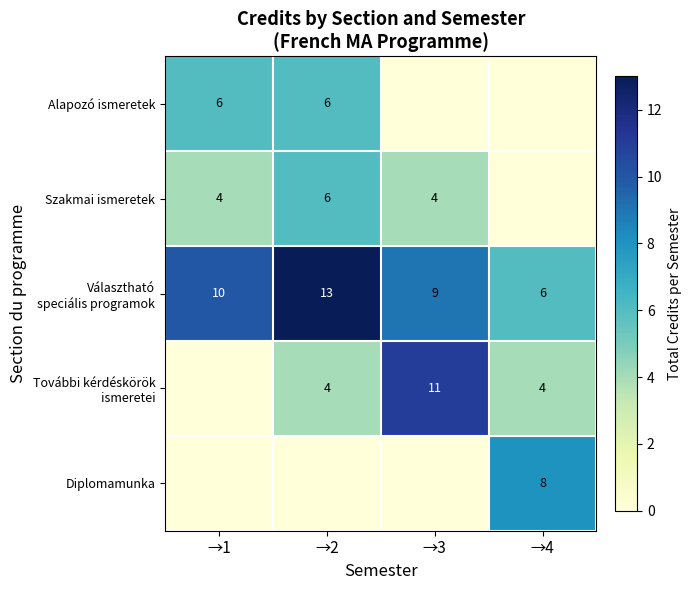

Is it true that Szakmai ismeretek equals 3 at →1?

False